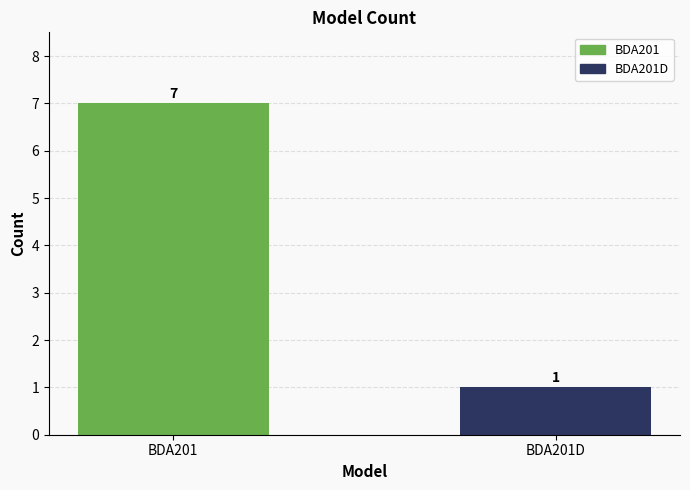

Reading left to right, list all the values displayed in this chart.

7	1